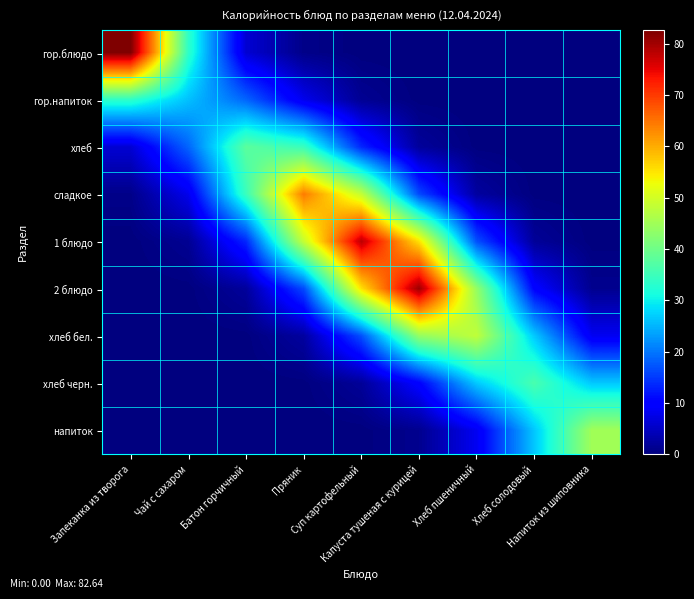

What is the maximum value shown in the chart?

82.6